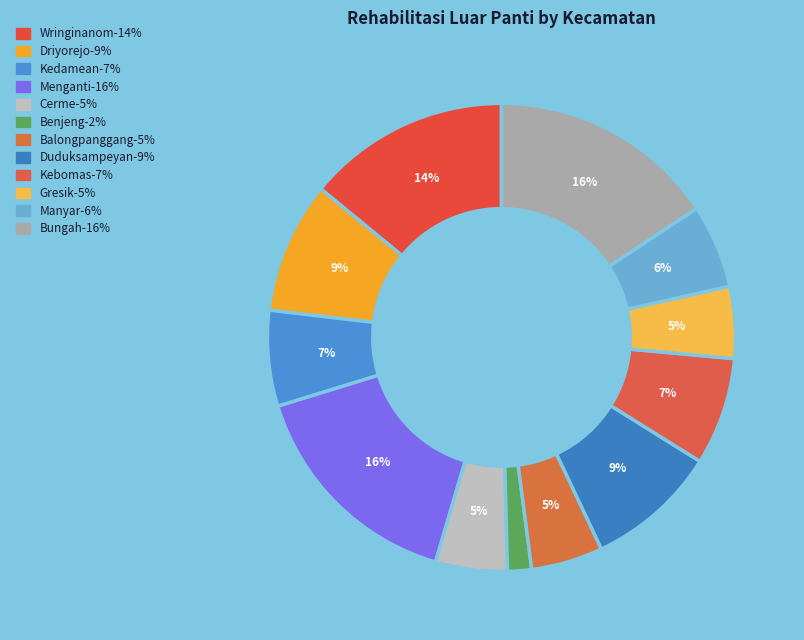

Count the number of slices in the pie.

12